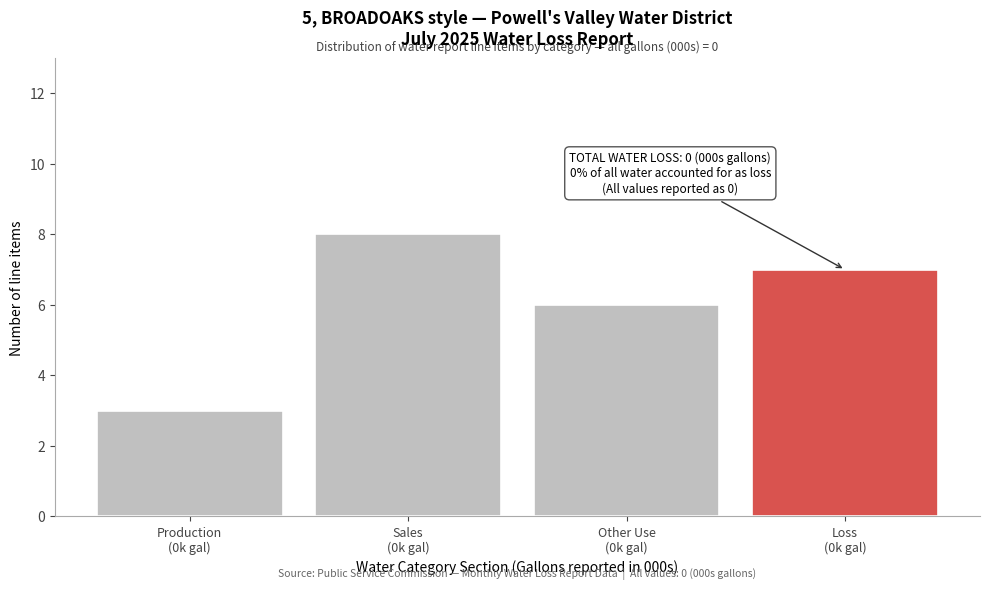

Reading left to right, extract all data points from this chart.

3	8	6	7